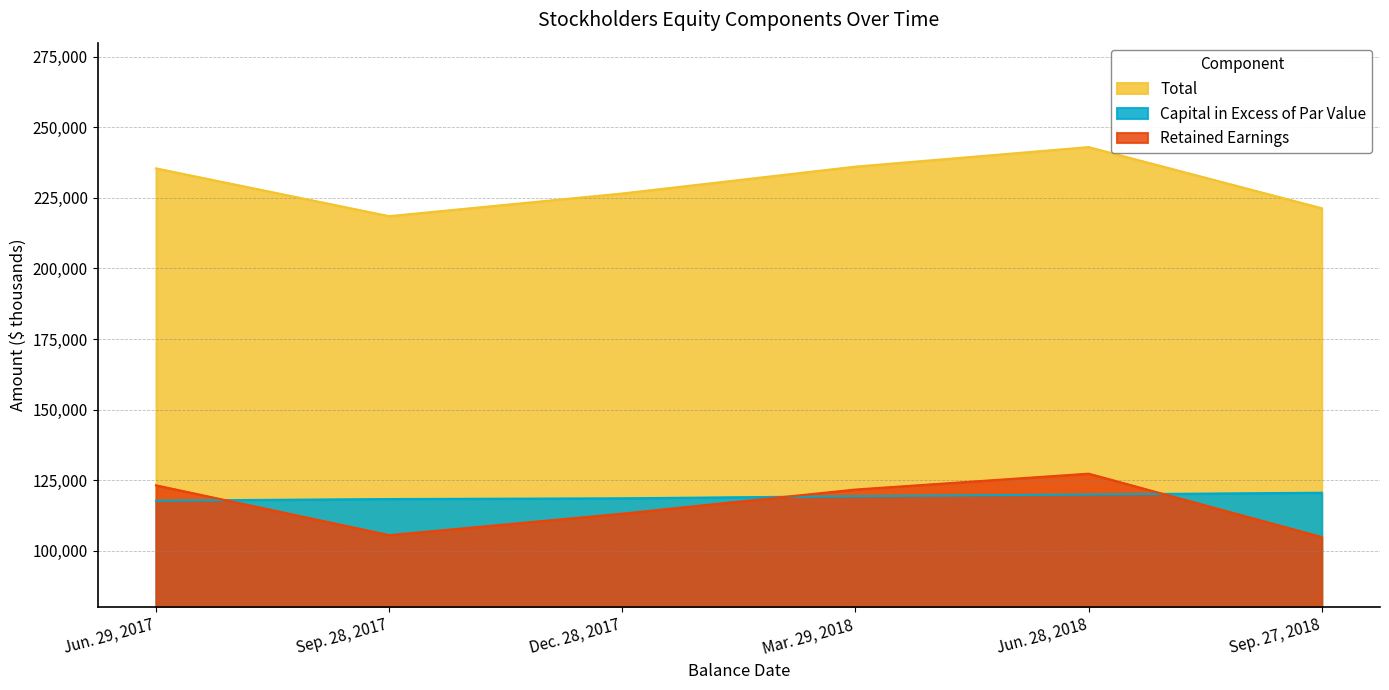

Which has a higher value, Sep. 27, 2018 or Jun. 29, 2017?

Jun. 29, 2017